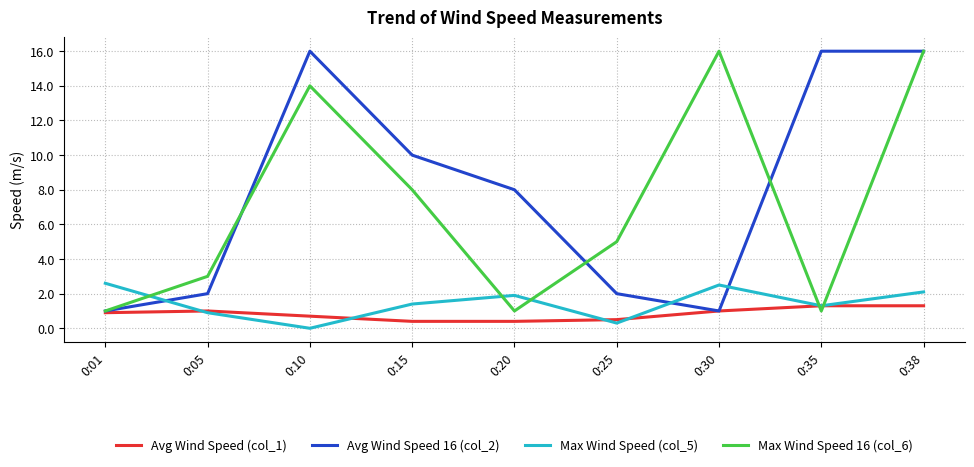

Where do Max Wind Speed 16 (col_6) and Max Wind Speed (col_5) first cross each other?

0:01 and 0:05